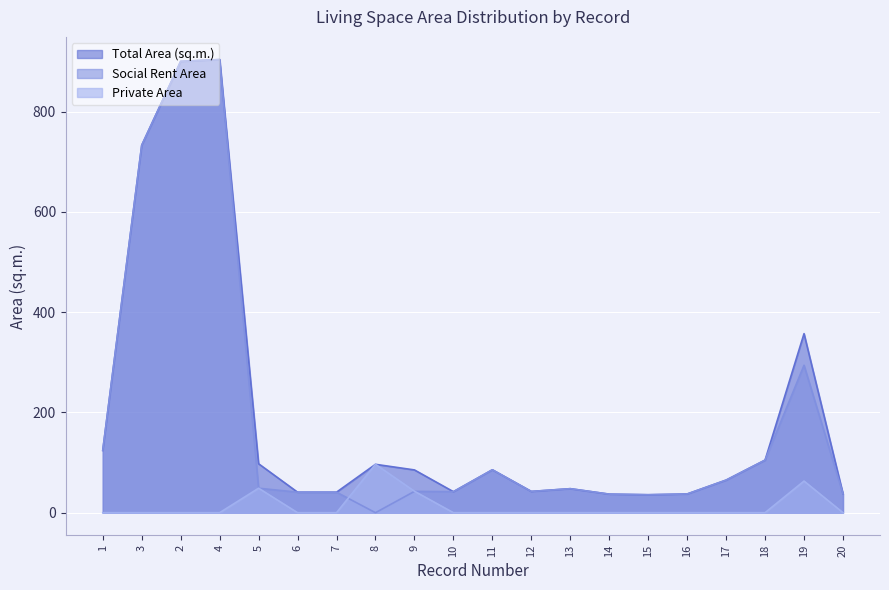

What is the difference between the second highest and second lowest values in the Private Area series?

63.1